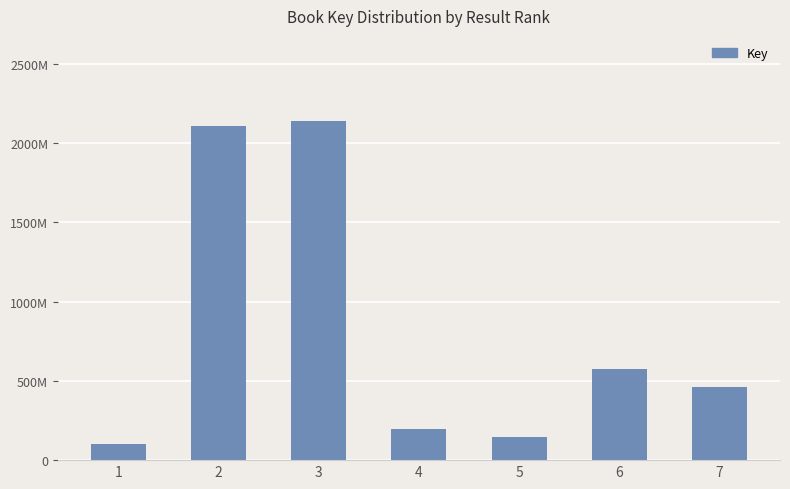

Where does the data first go above 458690106?

2